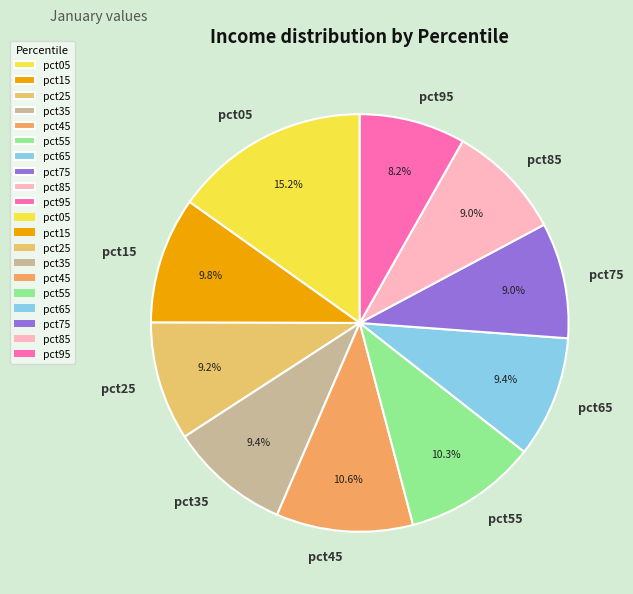

Does any single category account for the majority?

No